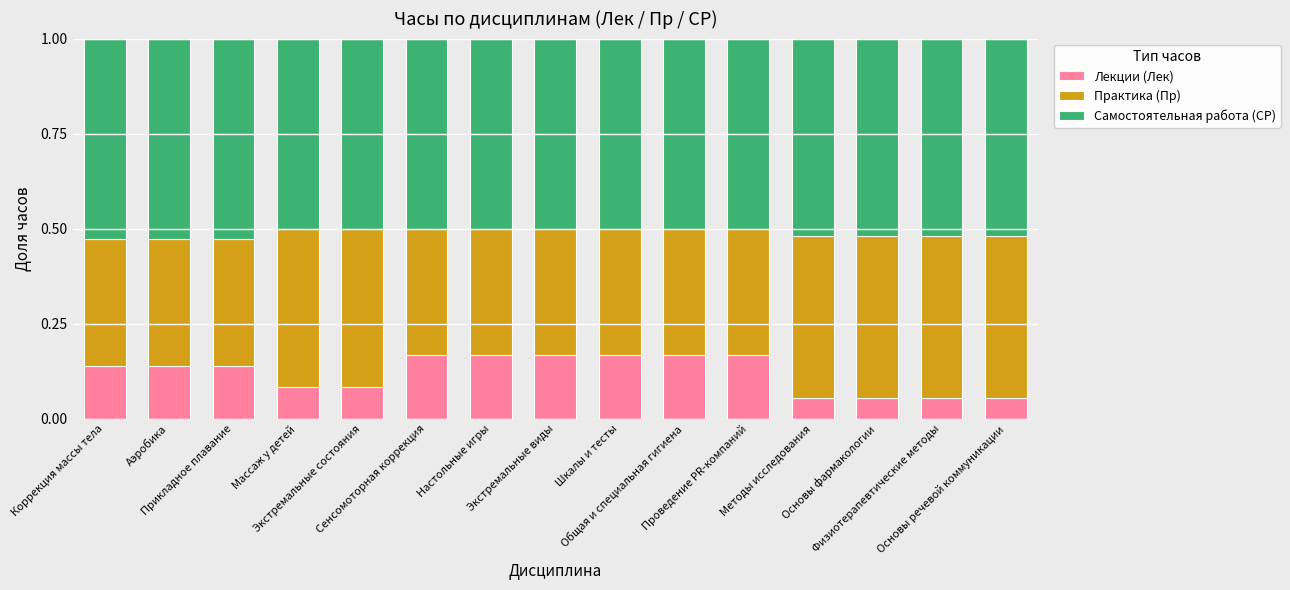

Does the chart contain stacked bars?

Yes